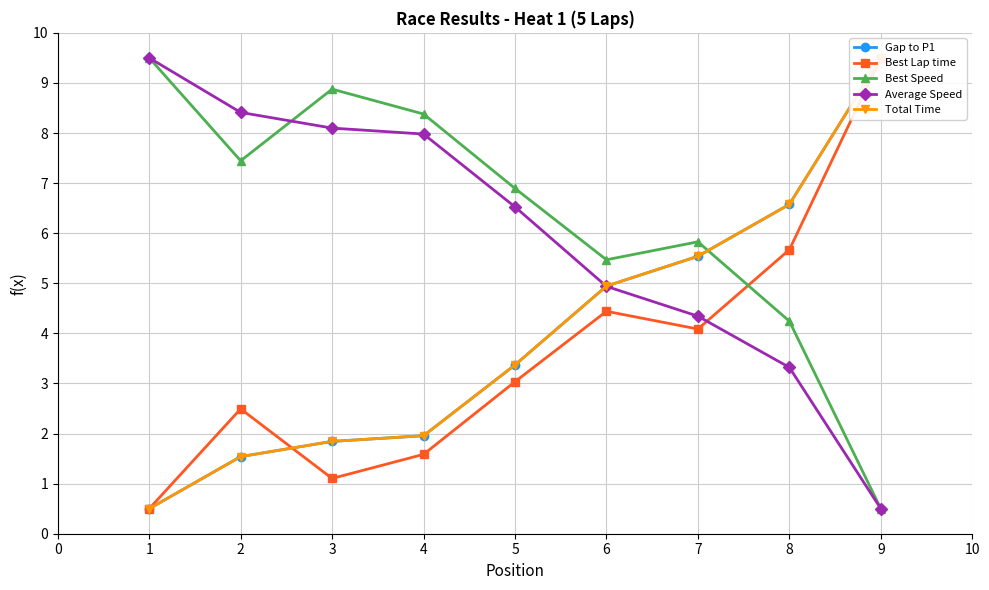

True or false: Best Lap time and Total Time intersect in this chart.

True